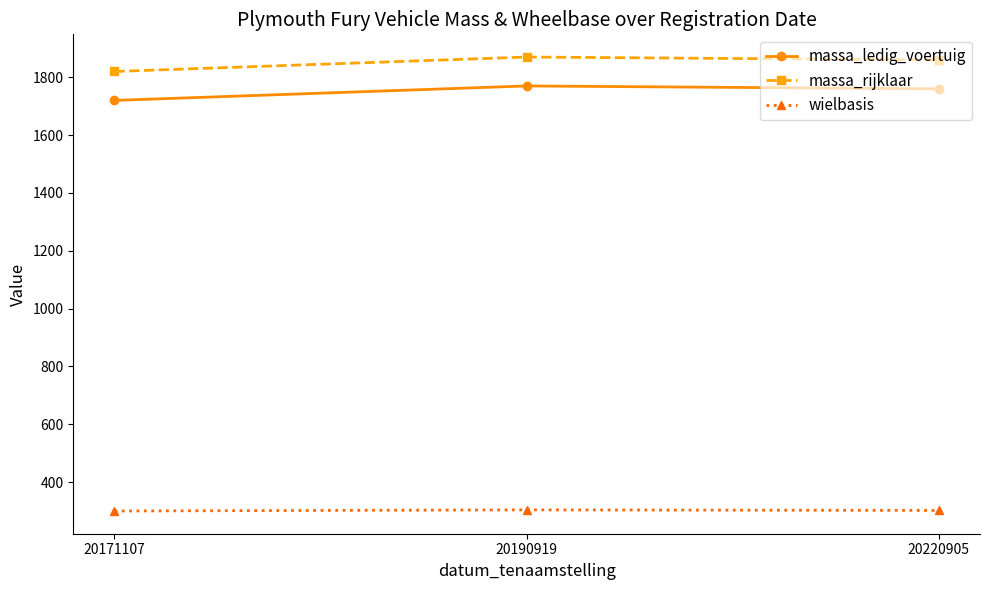

What is the difference between the highest and lowest values at 20190919?

1566